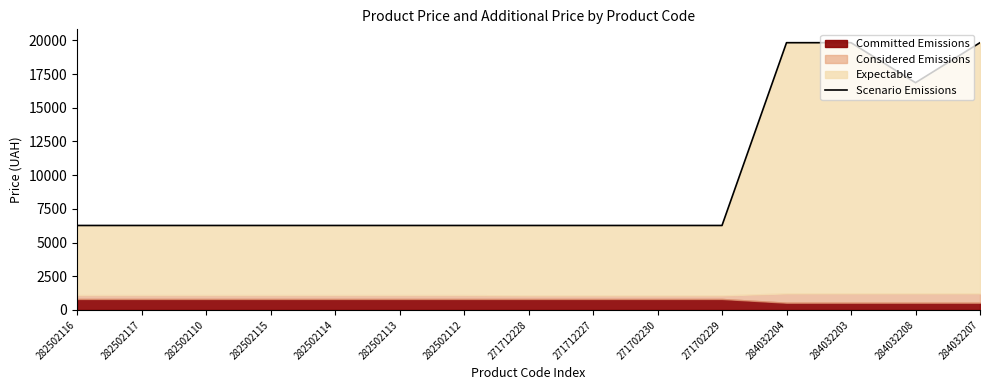

Reading left to right, list all the values displayed in this chart.

6266.7	6266.7	6266.7	6266.7	6266.7	6266.7	6266.7	6266.7	6266.7	6266.7	6266.7	19831.1	19831.1	16863.2	19831.1